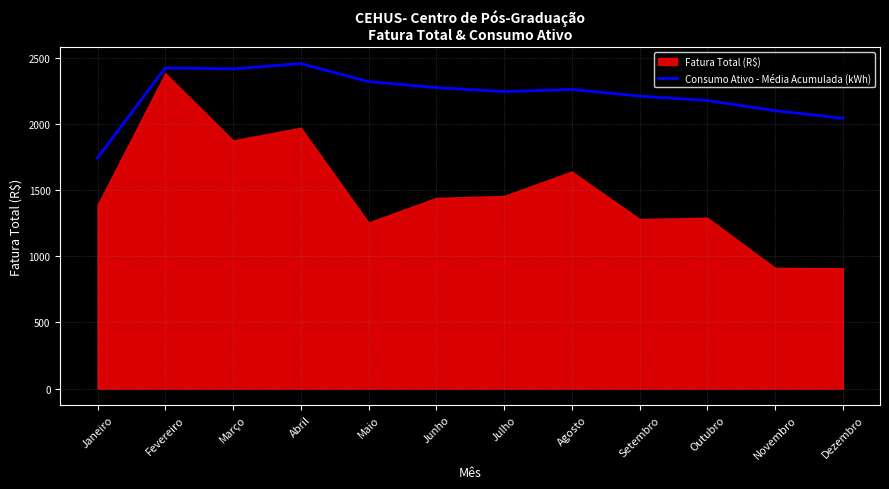

The value of Consumo Ativo - Média Acumulada (kWh) at Julho is 2243.3. True or false?

True